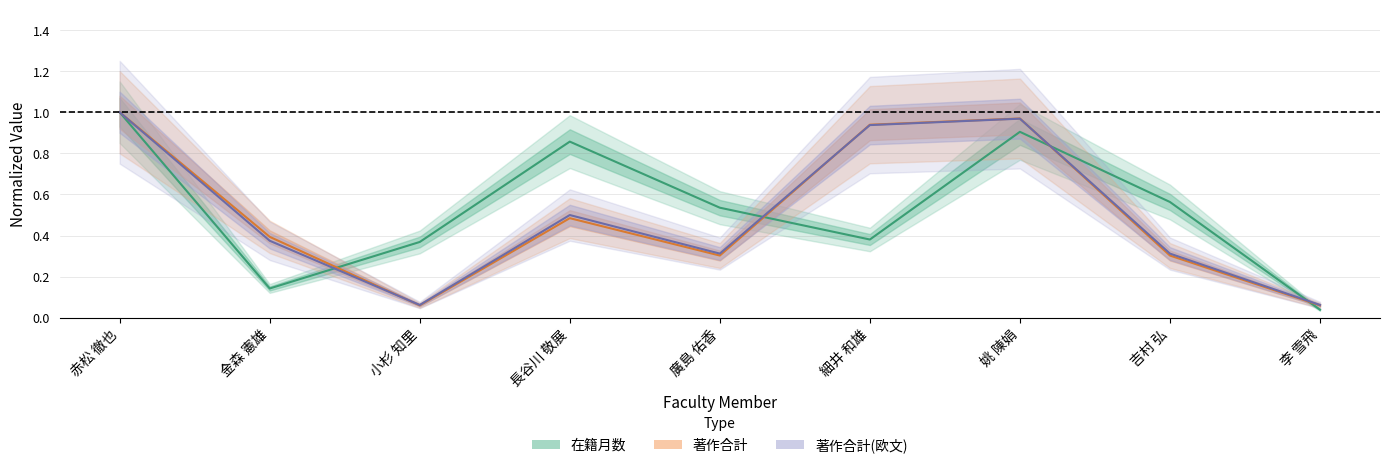

How many distinct data groups are displayed?

3